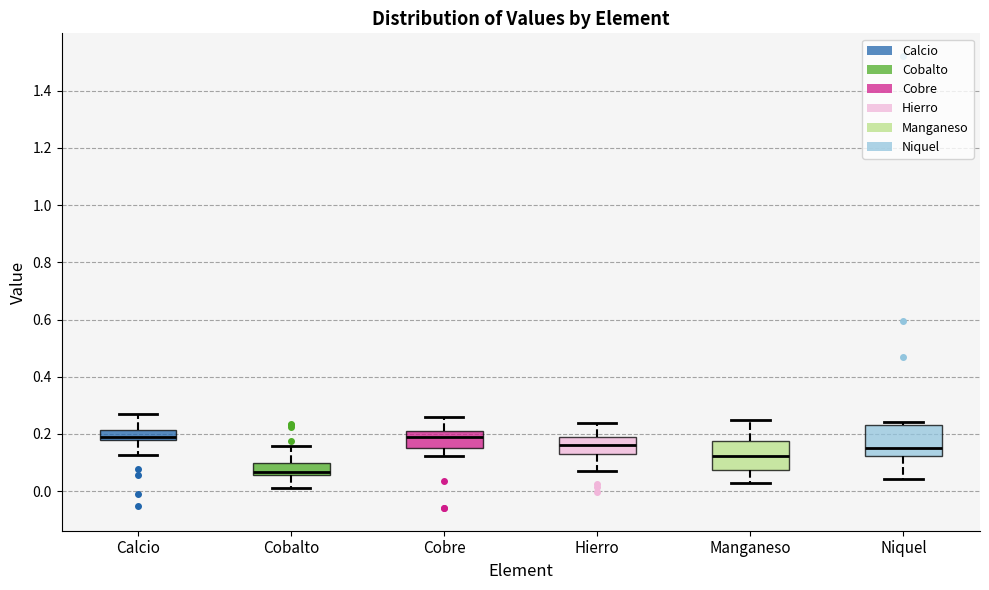

Reading left to right, read every box against the y-axis: the position of its median line, the range the box covers, and the ends of its whiskers. The values are not printed on the chart, so give them approximately, as read against the axis.

Calcio: median 0.18 (just above the box's lower edge), box 0.18 to 0.22, whiskers 0.12 to 0.26
Cobalto: median 0.06 (just above the box's lower edge), box 0.06 to 0.10, whiskers 0.00 to 0.16
Cobre: median 0.20, box 0.16 to 0.22, whiskers 0.12 to 0.26
Hierro: median 0.16, box 0.14 to 0.18, whiskers 0.06 to 0.24
Manganeso: median 0.12, box 0.08 to 0.18, whiskers 0.02 to 0.26
Niquel: median 0.14, box 0.12 to 0.24, whiskers 0.04 to 0.24 (just above the box's upper edge)